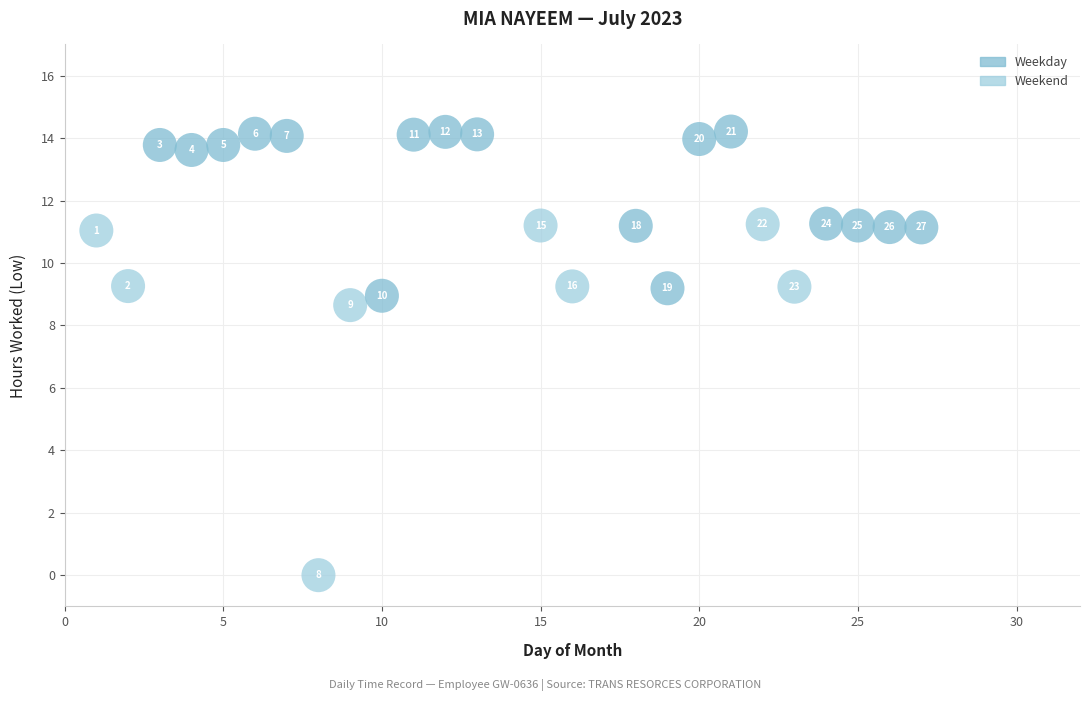

What Y value in the scatter plot is closest to 7?

8.7